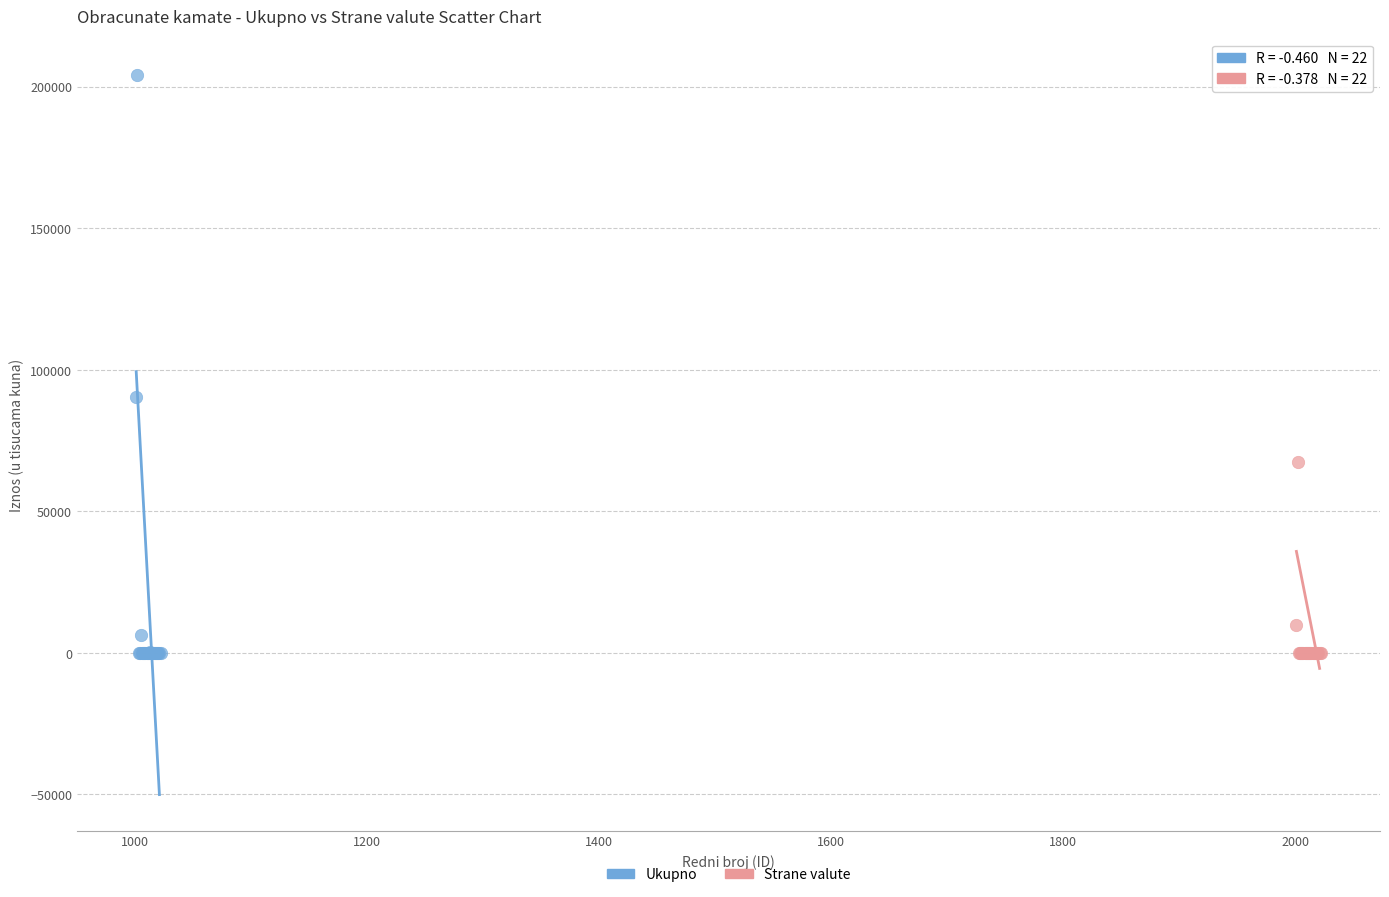

What are all the series names shown in the legend?

Ukupno, Strane valute